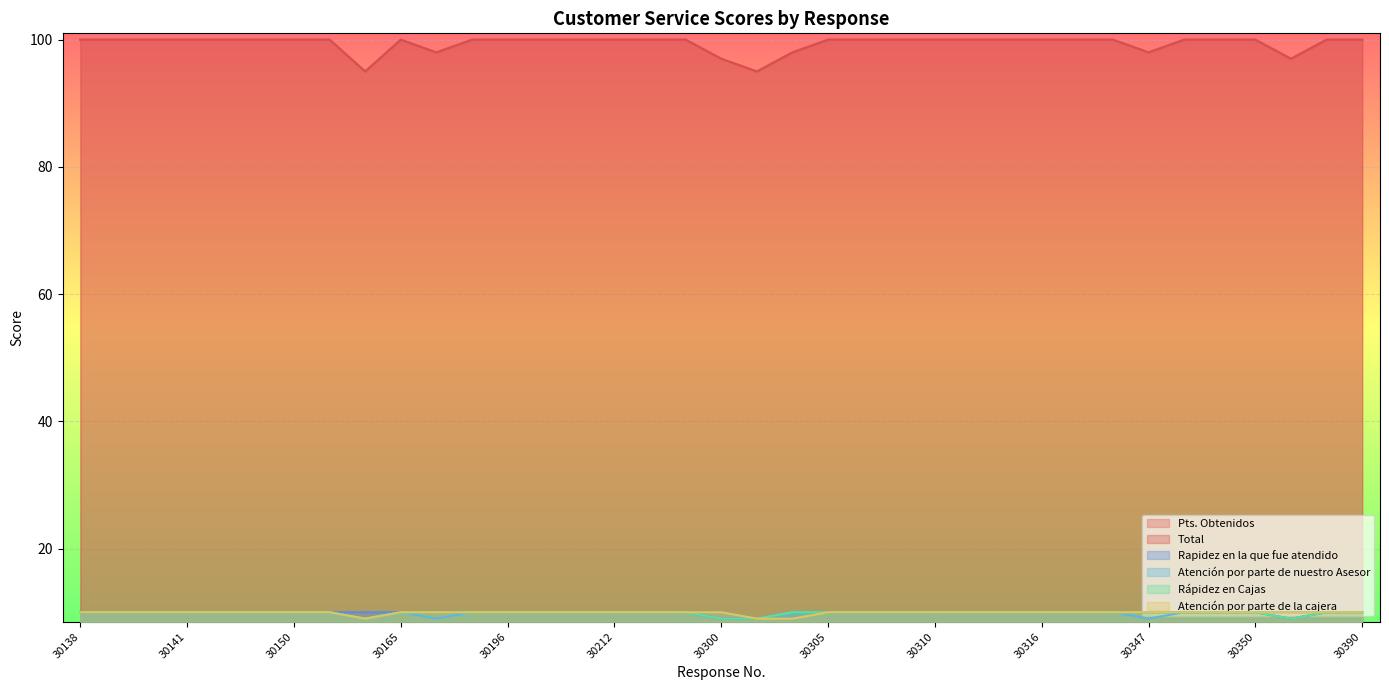

Reading left to right, list all the values displayed in this chart.

Pts. Obtenidos: 30138=100	30139=100	30140=100	30141=100	30143=100	30149=100	30150=100	30151=100	30152=95	30165=100	30166=98	30169=100	30196=100	30197=100	30198=100	30212=100	30297=100	30299=100	30300=97	30302=95	30304=98	30305=100	30306=100	30309=100	30310=100	30311=100	30312=100	30316=100	30322=100	30346=100	30347=98	30348=100	30349=100	30350=100	30351=97	30388=100	30390=100
Total: 30138=100	30139=100	30140=100	30141=100	30143=100	30149=100	30150=100	30151=100	30152=95	30165=100	30166=98	30169=100	30196=100	30197=100	30198=100	30212=100	30297=100	30299=100	30300=97	30302=95	30304=98	30305=100	30306=100	30309=100	30310=100	30311=100	30312=100	30316=100	30322=100	30346=100	30347=98	30348=100	30349=100	30350=100	30351=97	30388=100	30390=100
Rapidez en la que fue atendido: 30138=10	30139=10	30140=10	30141=10	30143=10	30149=10	30150=10	30151=10	30152=10	30165=10	30166=10	30169=10	30196=10	30197=10	30198=10	30212=10	30297=10	30299=10	30300=9	30302=9	30304=10	30305=10	30306=10	30309=10	30310=10	30311=10	30312=10	30316=10	30322=10	30346=10	30347=10	30348=10	30349=10	30350=10	30351=9	30388=10	30390=10
Atención por parte de nuestro Asesor: 30138=10	30139=10	30140=10	30141=10	30143=10	30149=10	30150=10	30151=10	30152=9	30165=10	30166=9	30169=10	30196=10	30197=10	30198=10	30212=10	30297=10	30299=10	30300=10	30302=9	30304=10	30305=10	30306=10	30309=10	30310=10	30311=10	30312=10	30316=10	30322=10	30346=10	30347=9	30348=10	30349=10	30350=10	30351=10	30388=10	30390=10
Rápidez en Cajas: 30138=10	30139=10	30140=10	30141=10	30143=10	30149=10	30150=10	30151=10	30152=9	30165=10	30166=10	30169=10	30196=10	30197=10	30198=10	30212=10	30297=10	30299=10	30300=9	30302=9	30304=10	30305=10	30306=10	30309=10	30310=10	30311=10	30312=10	30316=10	30322=10	30346=10	30347=10	30348=10	30349=10	30350=10	30351=9	30388=10	30390=10
Atención por parte de la cajera: 30138=10	30139=10	30140=10	30141=10	30143=10	30149=10	30150=10	30151=10	30152=9	30165=10	30166=10	30169=10	30196=10	30197=10	30198=10	30212=10	30297=10	30299=10	30300=10	30302=9	30304=9	30305=10	30306=10	30309=10	30310=10	30311=10	30312=10	30316=10	30322=10	30346=10	30347=10	30348=10	30349=10	30350=10	30351=10	30388=10	30390=10